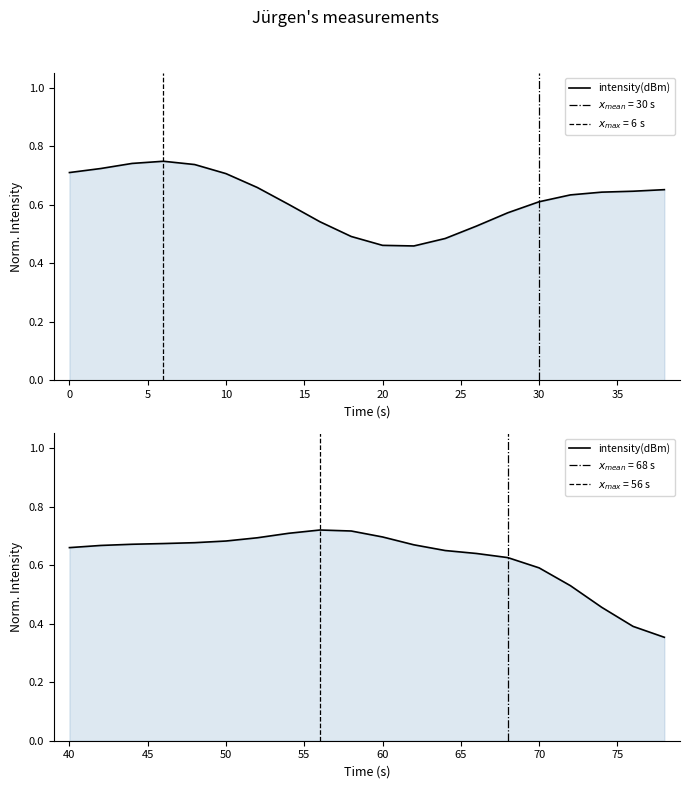

How many data points does each series have?

20